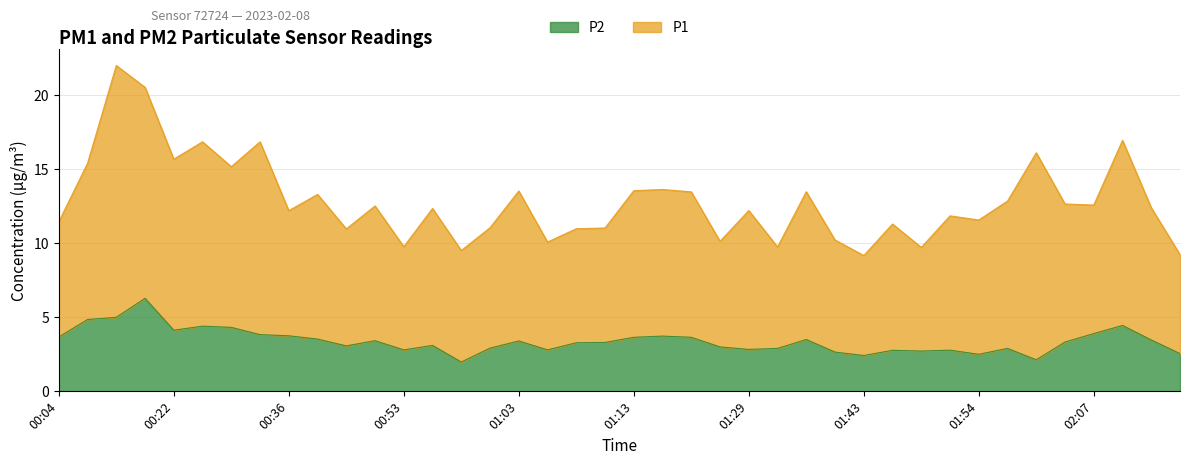

What is the maximum value for P2?

6.3